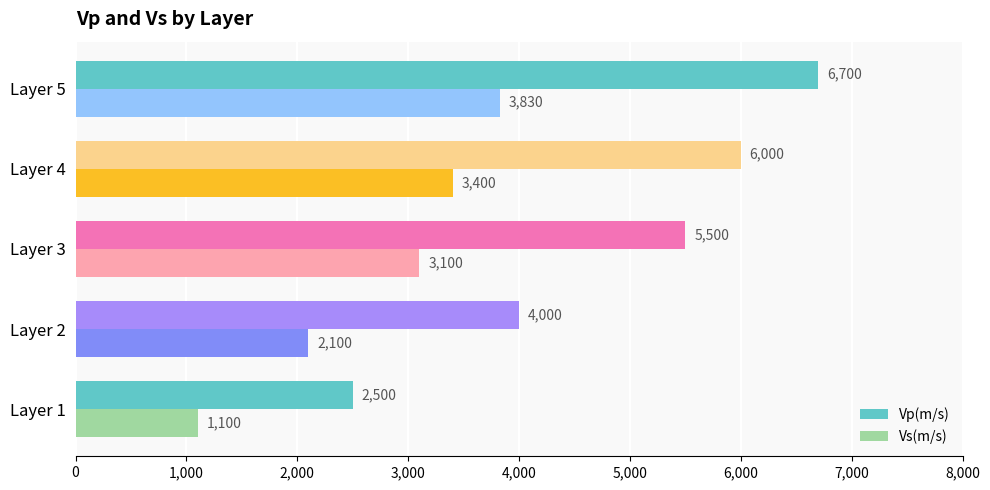

The Vs(m/s) series shows 758 at Layer 1. True or false?

False